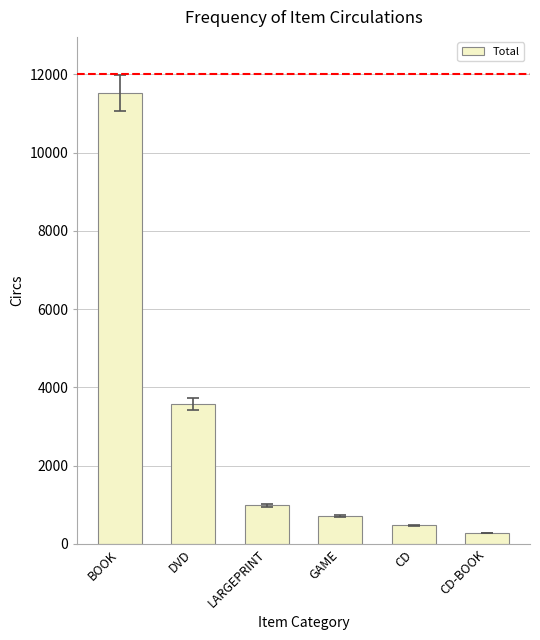

Count the number of data series in this chart.

1